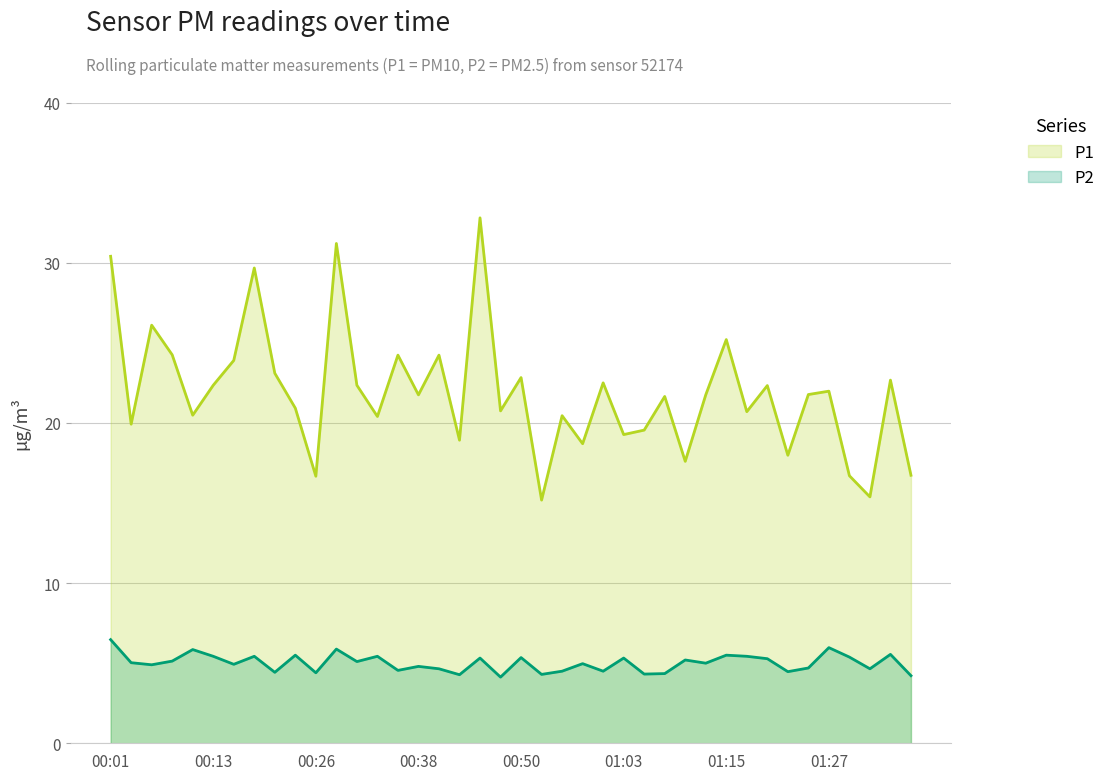

Is the value of P1 at 01:32 greater than the value of P2 at 00:55?

Yes